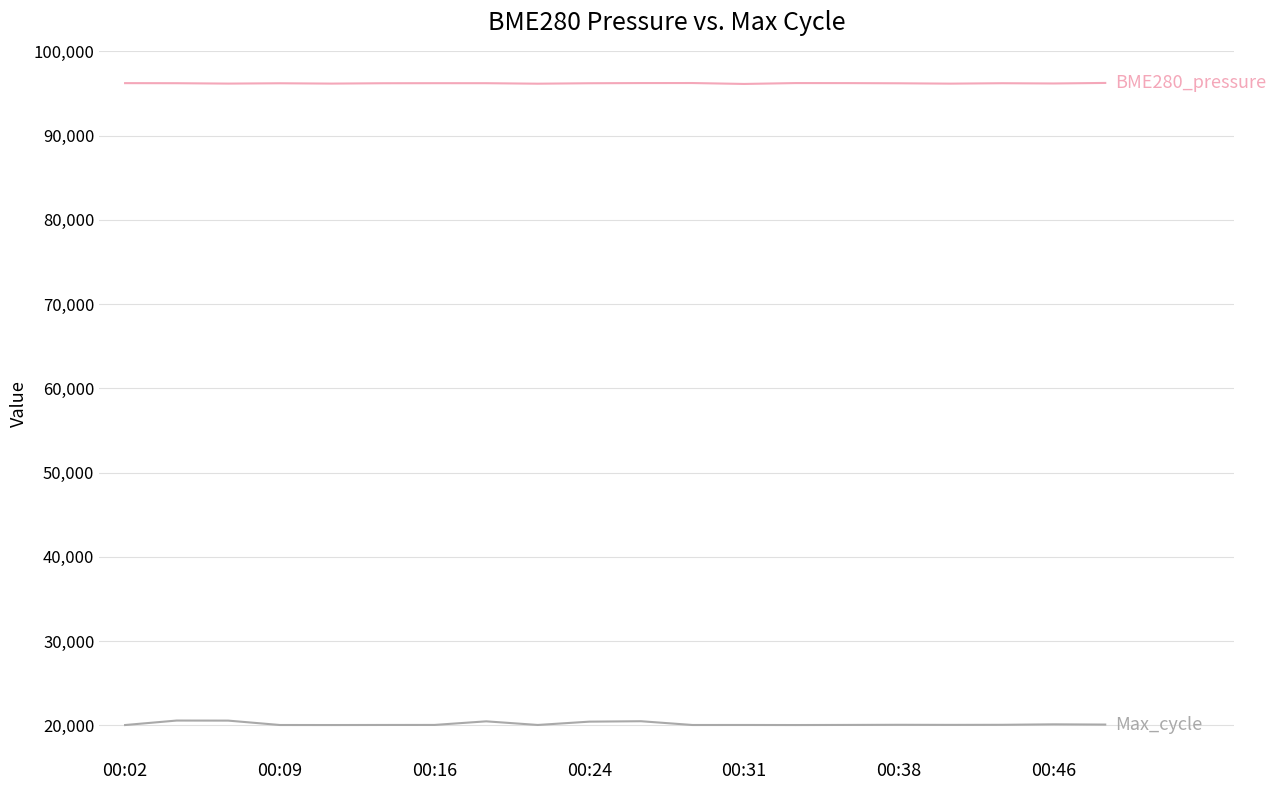

What is the smallest value displayed?

20048.0